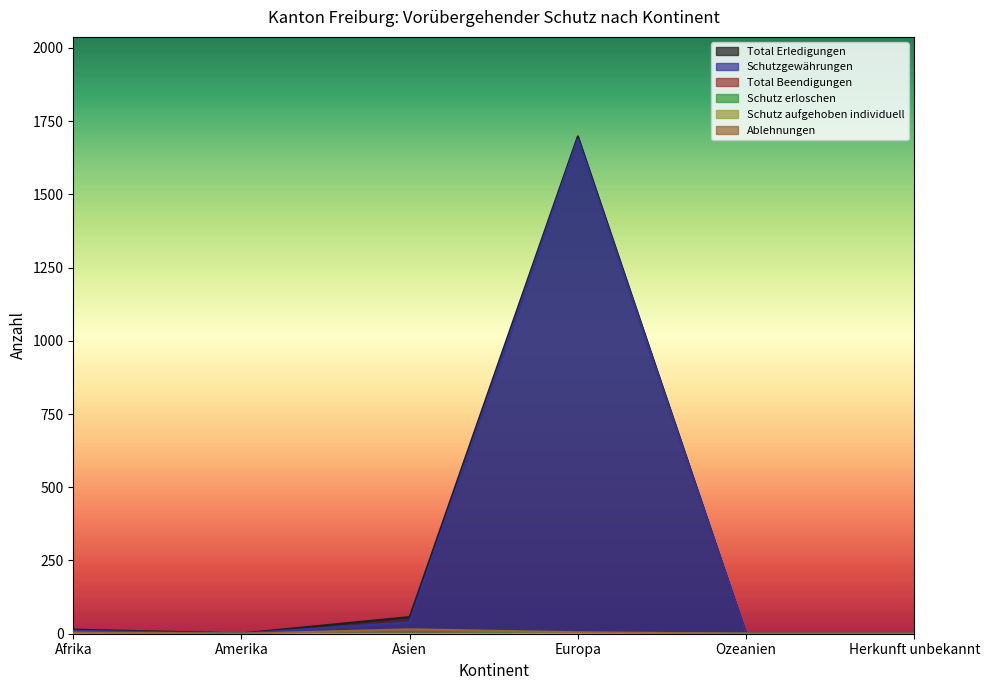

What is the difference between the maximum and minimum values in the Schutzgewährungen series?

1688